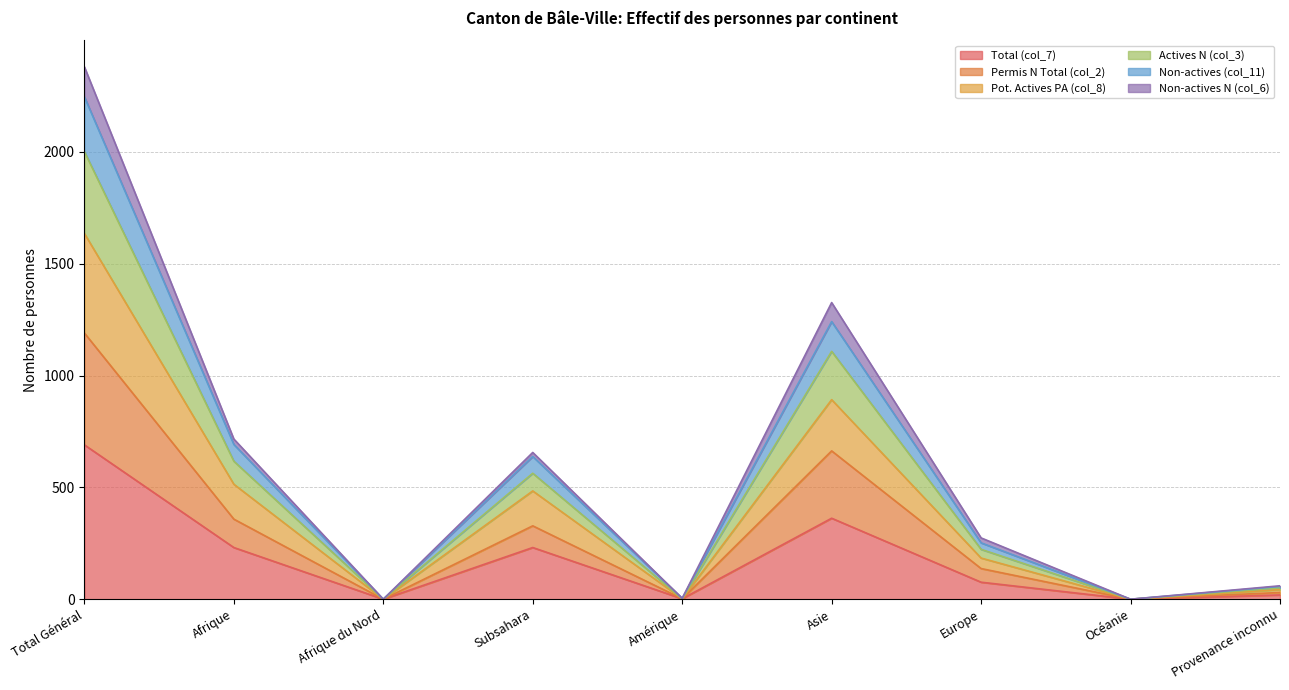

At which label does Pot. Actives PA (col_8) reach its minimum?

Afrique du Nord